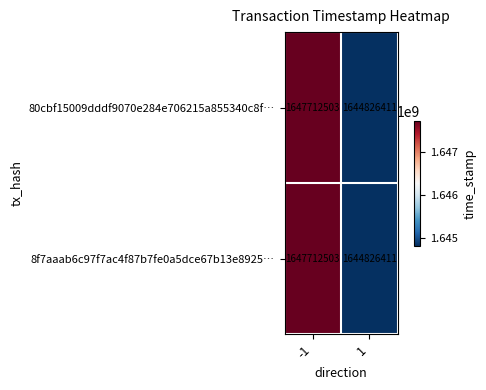

Is the value of 80cbf15009dddf9070e284e706215a855340c8f… at 1 greater than the value of 8f7aaab6c97f7ac4f87b7fe0a5dce67b13e8925… at -1?

No